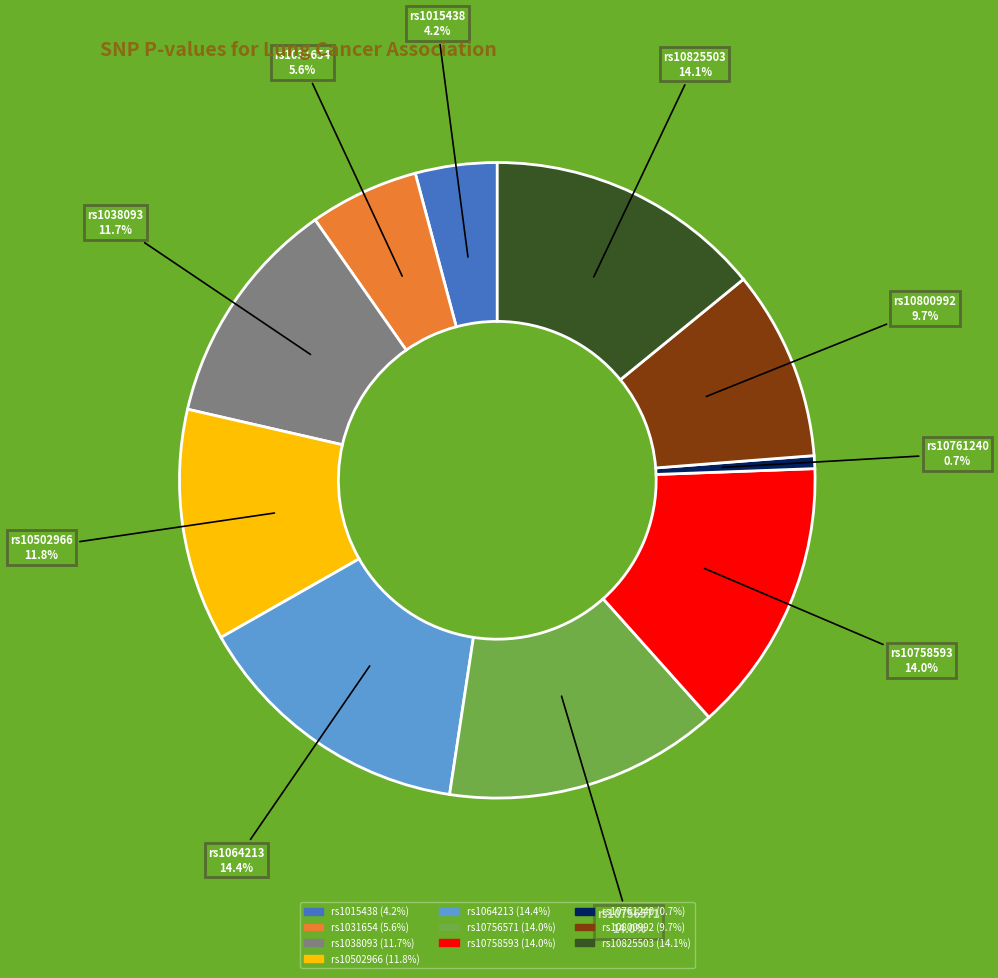

To the nearest percent, what is the difference between the largest and smallest slice percentages?

14%